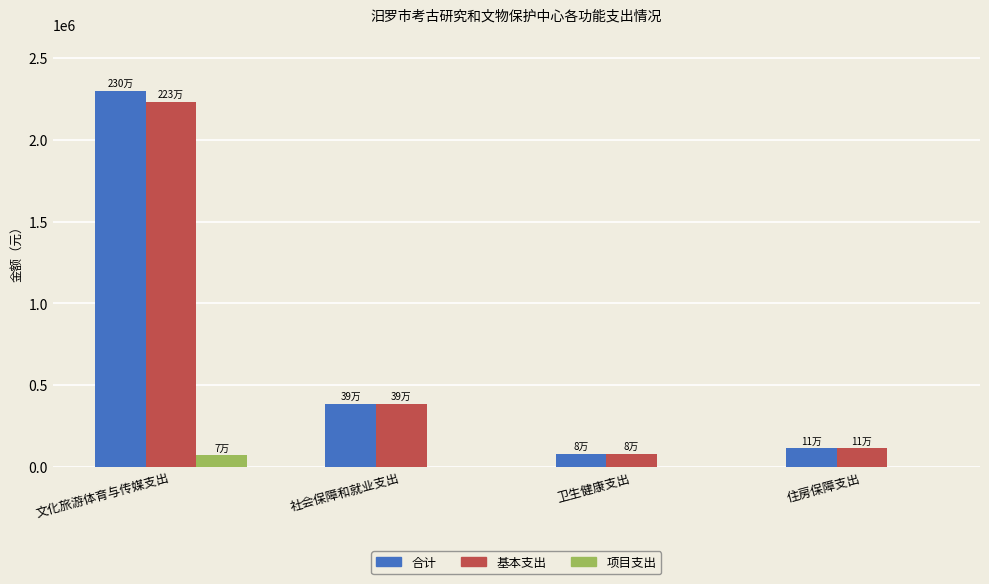

Are the bars grouped side by side (vs. stacked)?

Yes